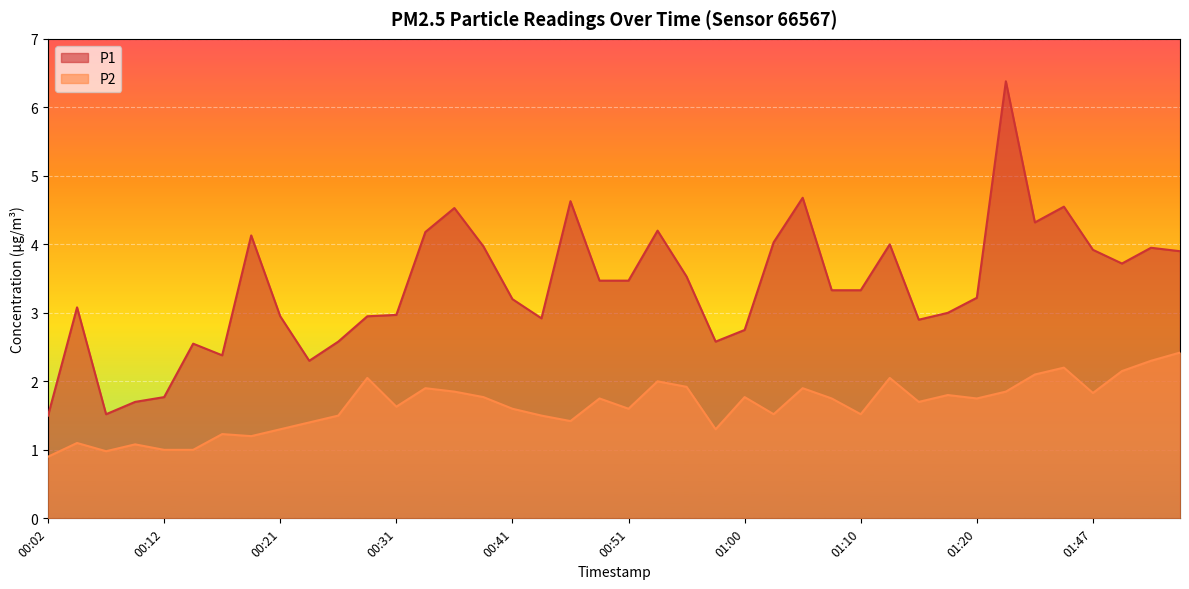

What is the highest value of the P2 series?

2.4